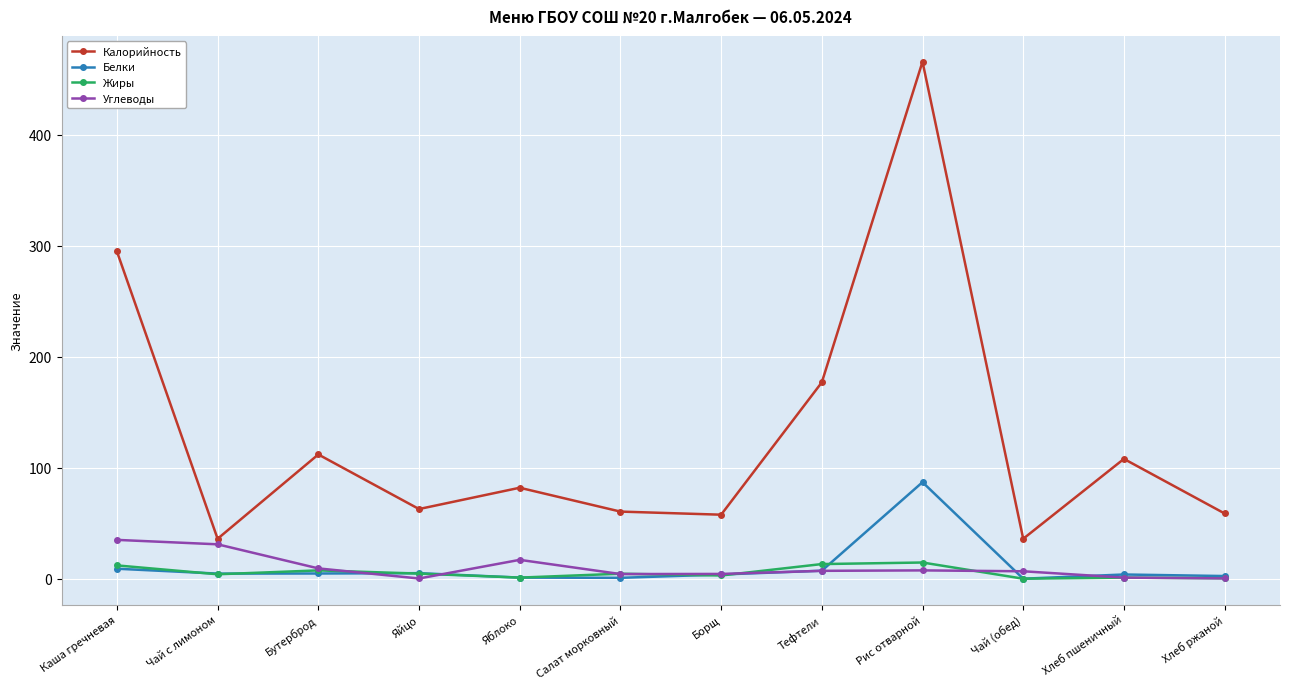

What is the greatest value displayed?

466.0